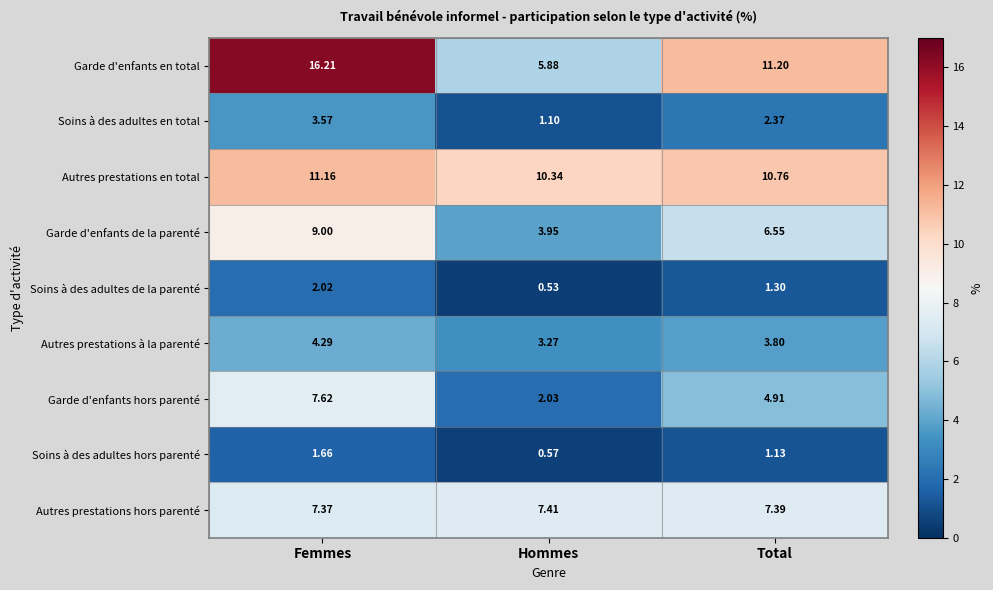

List the series in order of their peak value, highest first.

Garde d'enfants en total, Autres prestations en total, Garde d'enfants de la parenté, Garde d'enfants hors parenté, Autres prestations hors parenté, Autres prestations à la parenté, Soins à des adultes en total, Soins à des adultes de la parenté, Soins à des adultes hors parenté